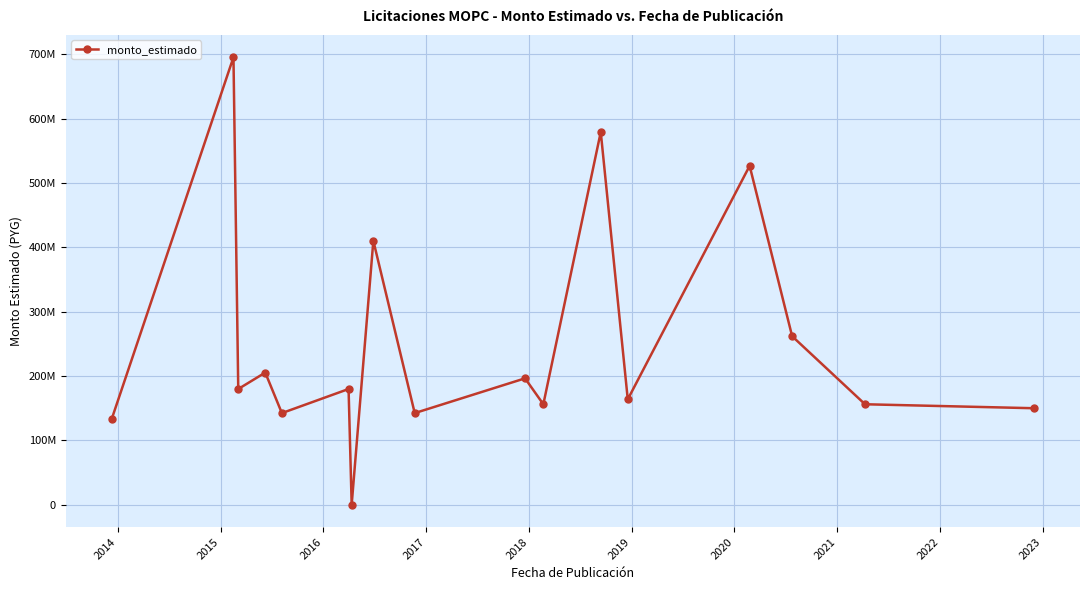

What is the value of the 14th point from the left?

526668000